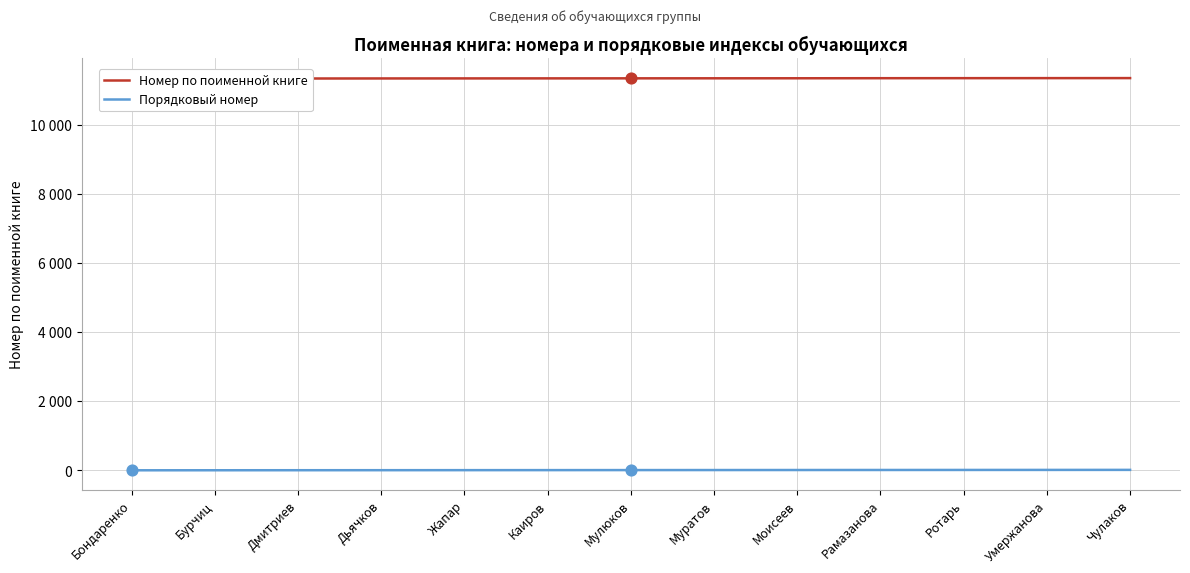

At how many categories does at least one series exceed 4628?

13